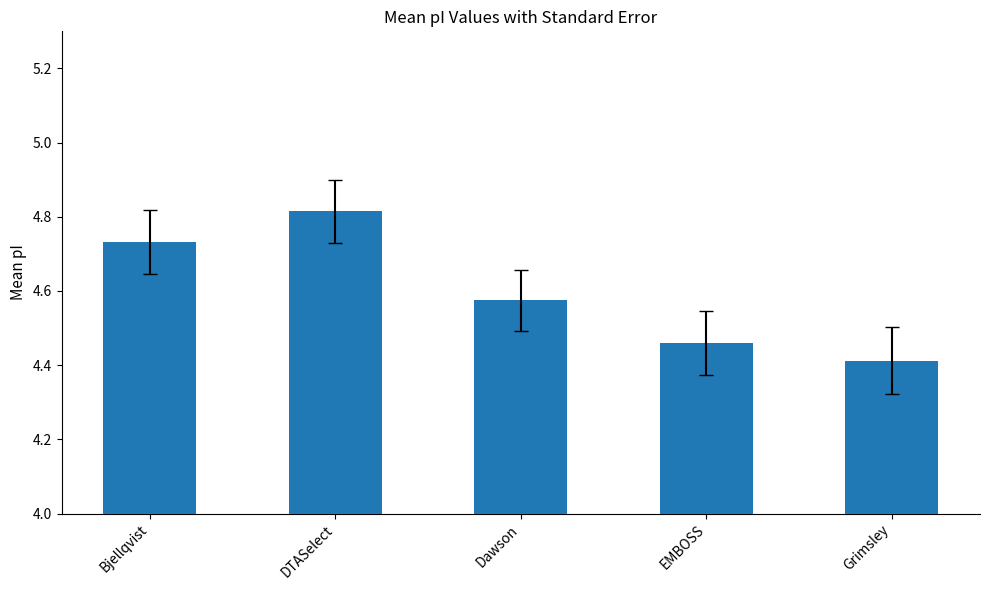

What is the smallest value displayed?

4.4